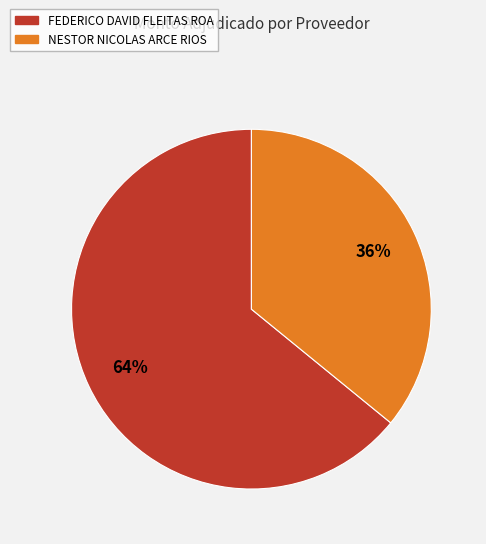

Count the number of slices in the pie.

2